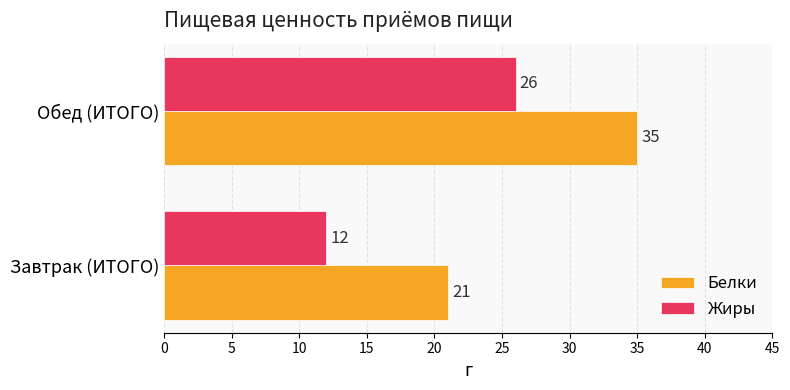

True or false: Белки has a value of 35 at Обед (ИТОГО).

True